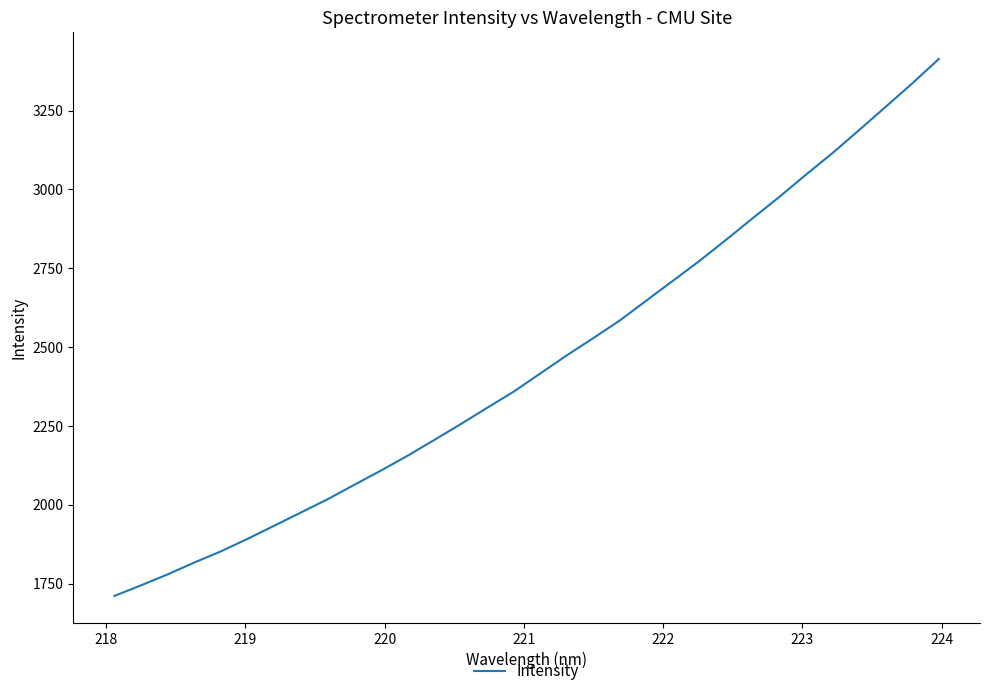

What is the maximum value shown in the chart?

3413.9